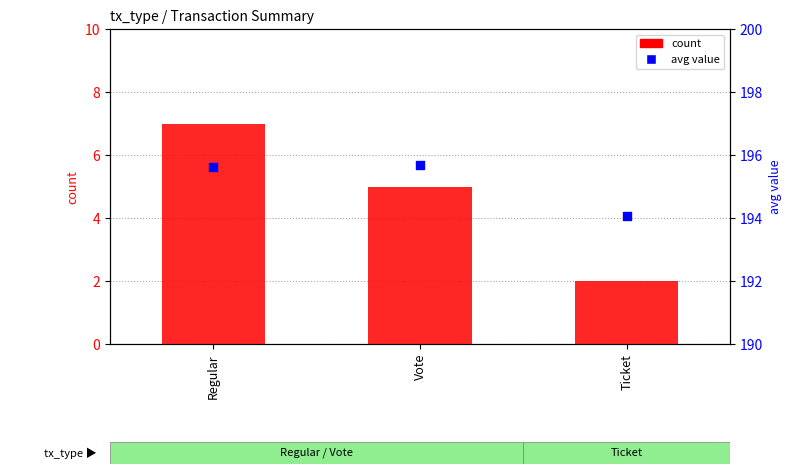

What are all the series names shown in the legend?

count, avg_value